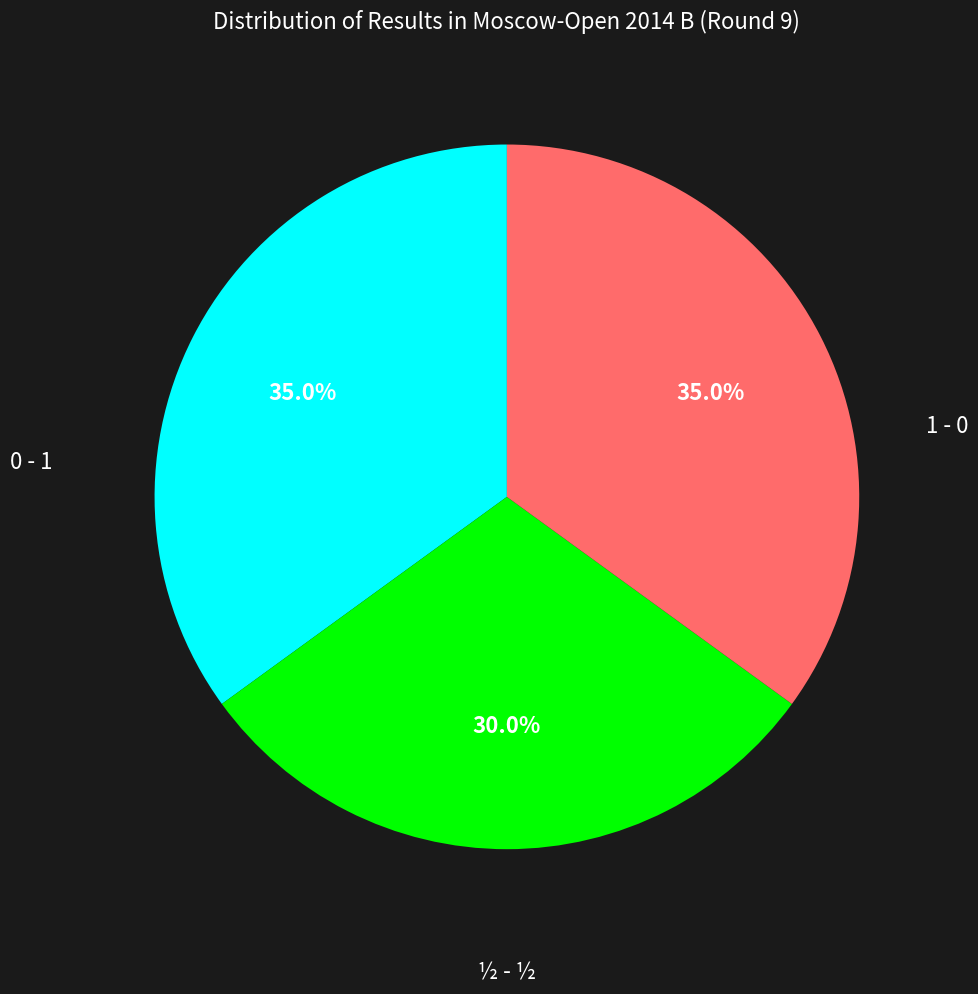

Do 0 - 1 and 1 - 0 together represent more than half of the pie?

Yes